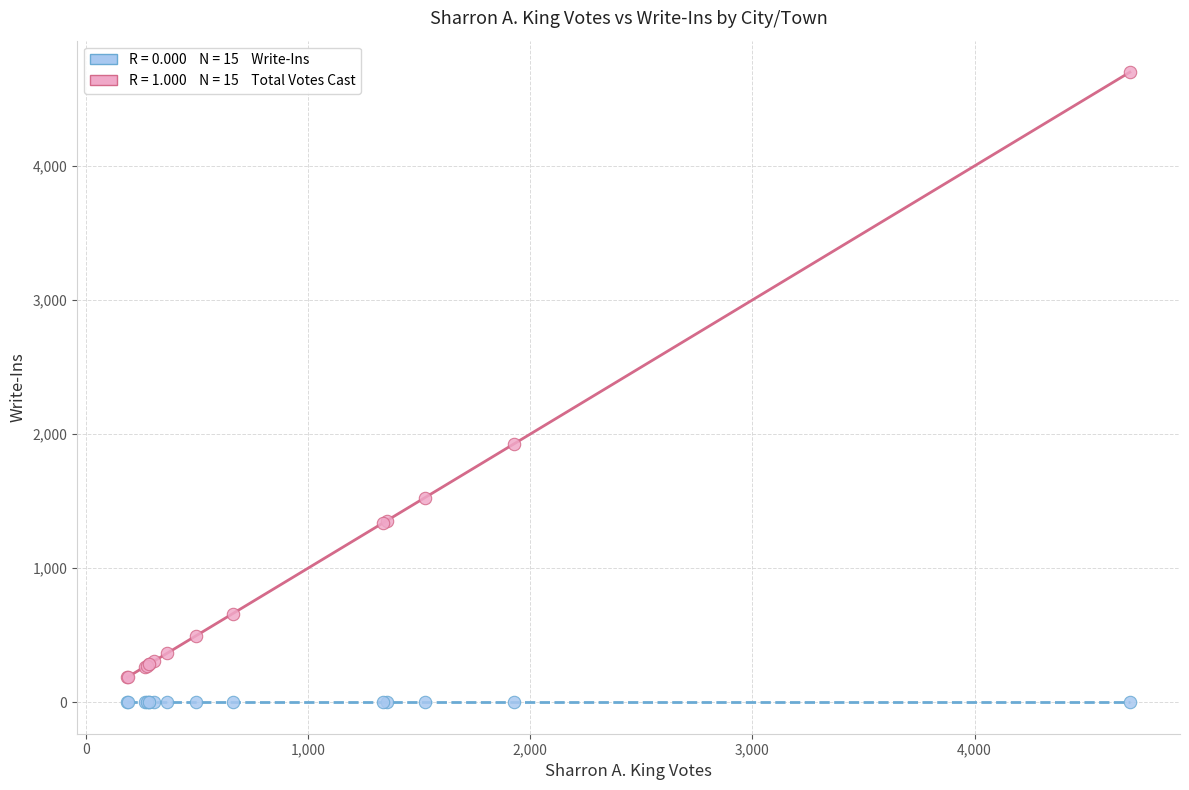

Across all series, what Y value is closest to 2349?

1927